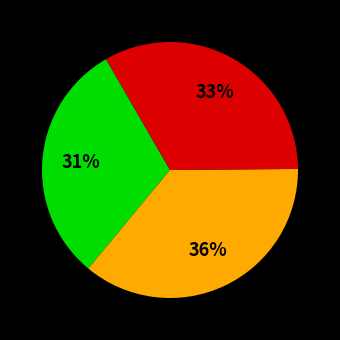

Does any single category account for the majority?

No